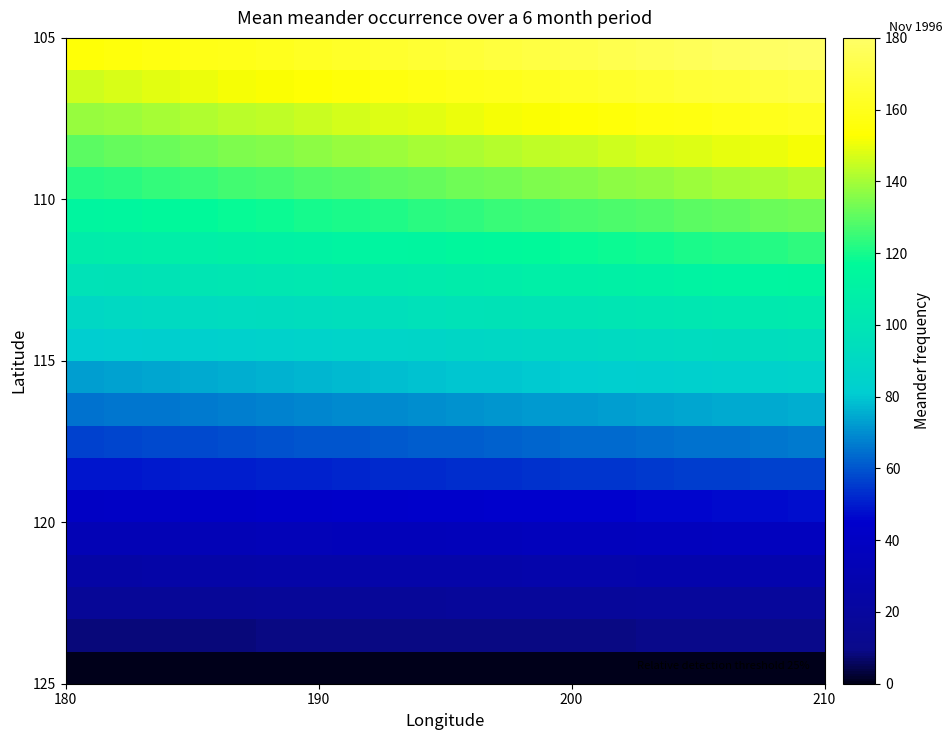

How many series are shown in this chart?

20